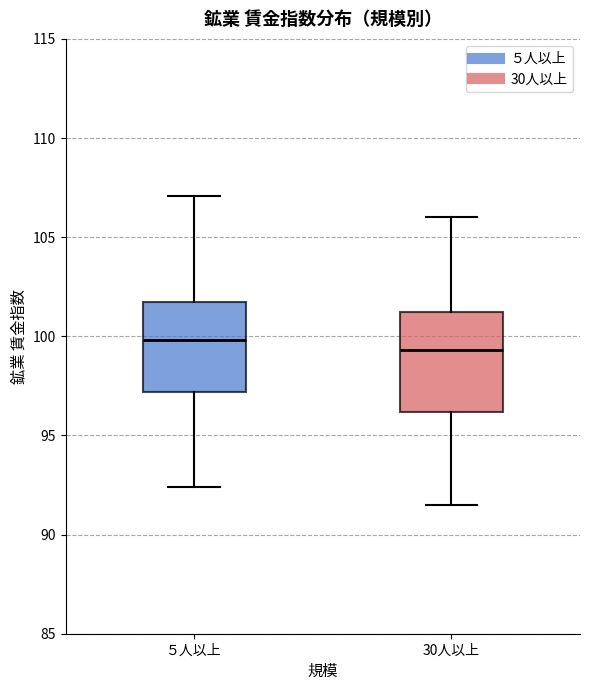

Where does the median line of the box for ５人以上 sit on the y-axis? The values are not printed on the chart, so give them approximately, as read against the axis.

100.0